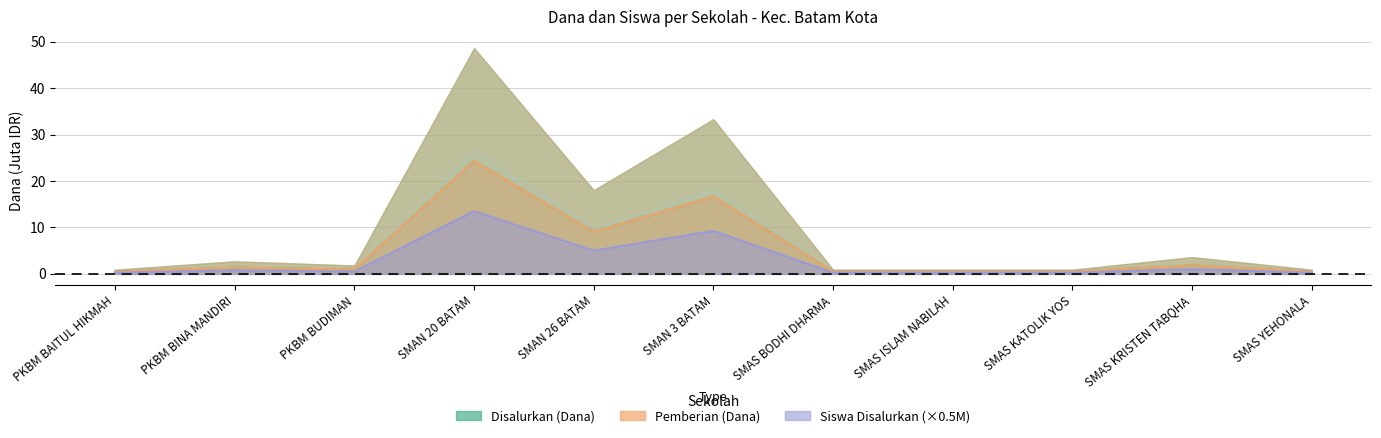

List the series in order of their peak value, lowest first.

Siswa Disalurkan, Disalurkan (Dana), Pemberian (Dana)